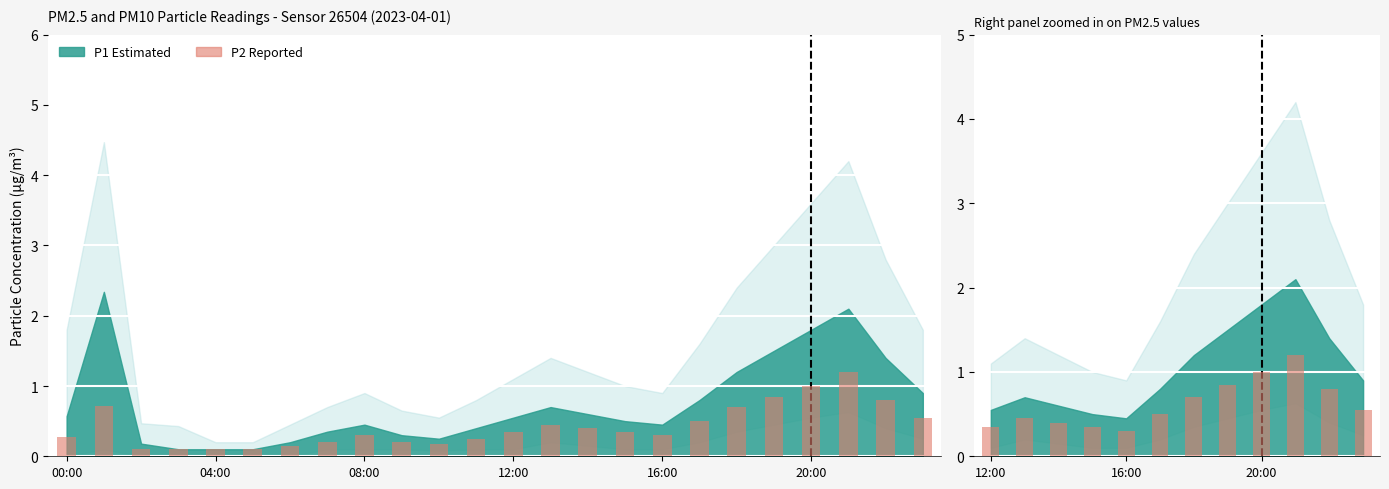

Where is the data nearest to the value 0?

16:00